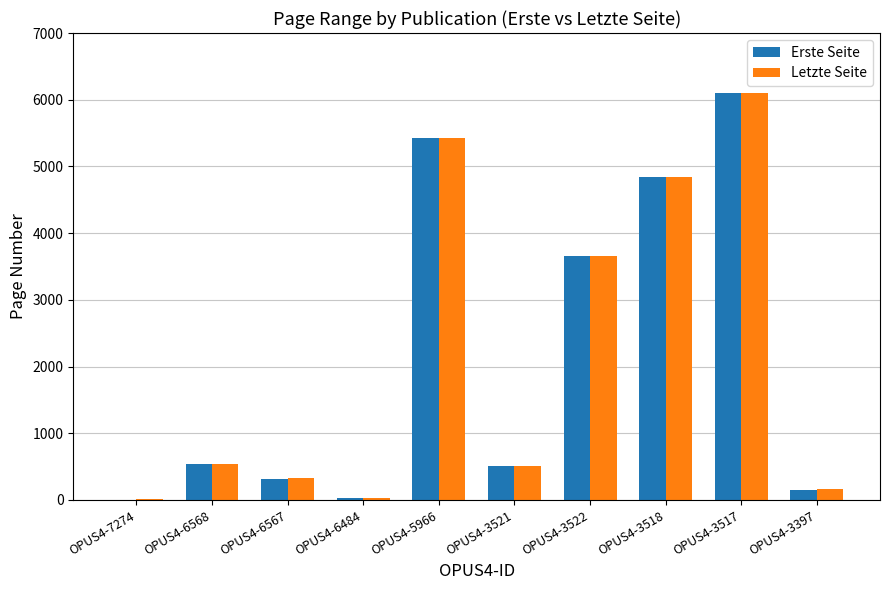

What is the maximum value shown in the chart?

6103